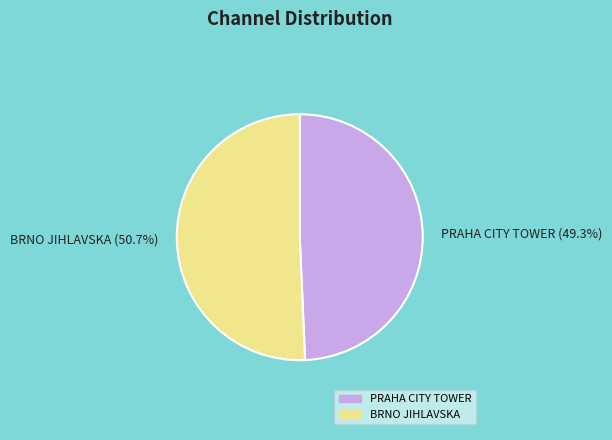

Does BRNO JIHLAVSKA account for over 50% of the chart?

Yes